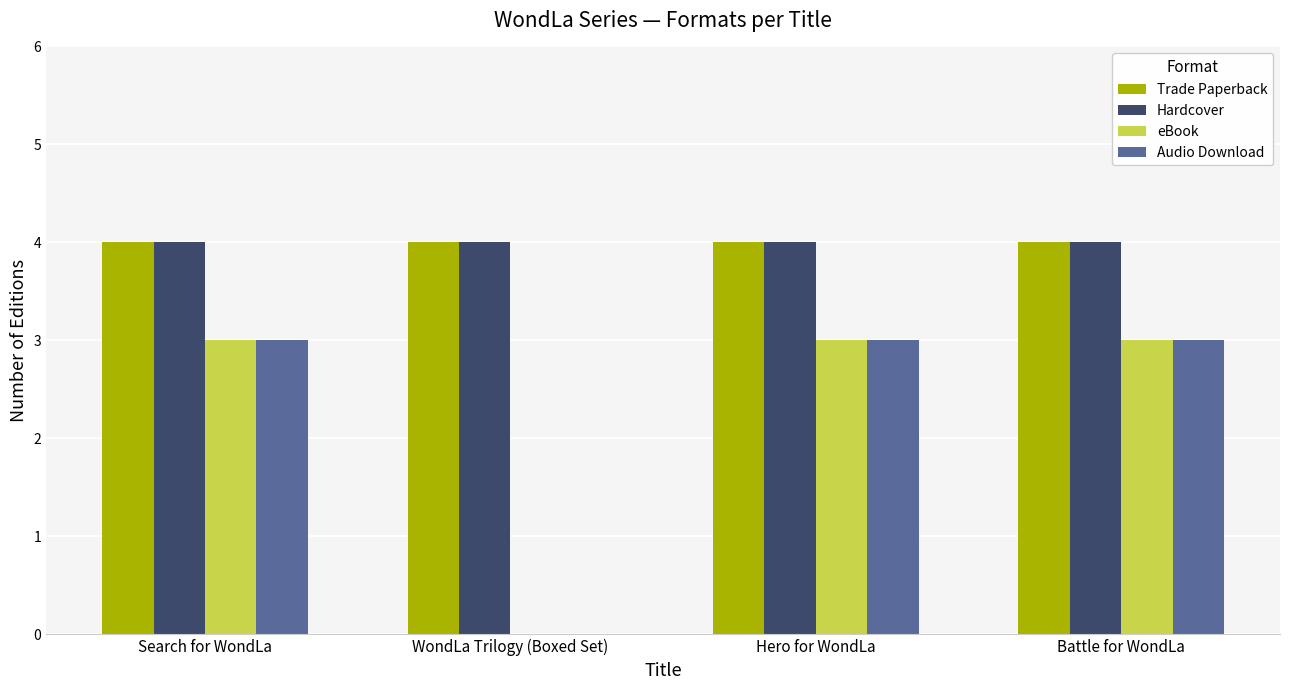

What is the maximum value shown in the chart?

4